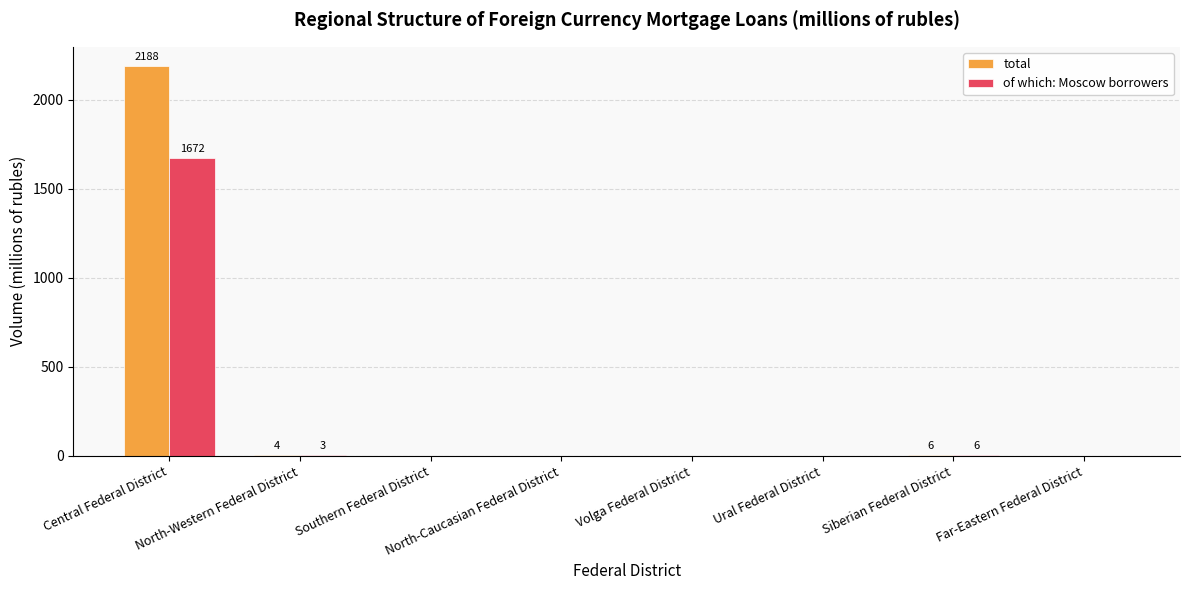

The of which: Moscow borrowers series shows 0 at Ural Federal District. True or false?

True